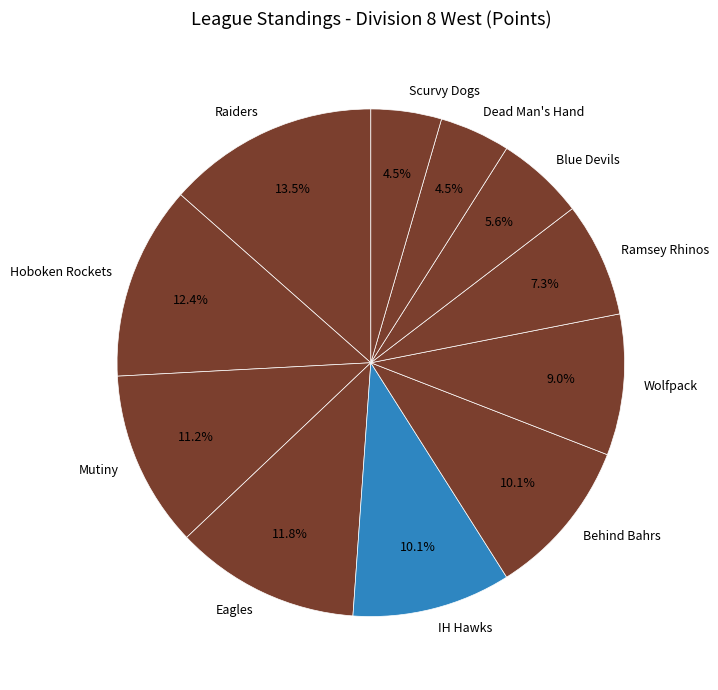

What is the largest slice in the pie chart?

Raiders